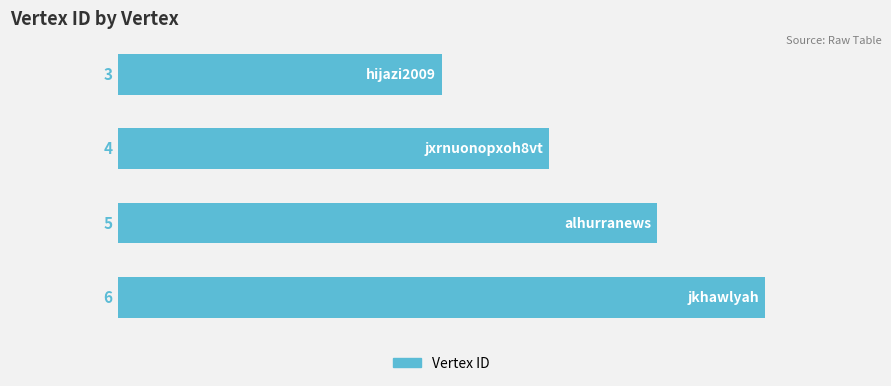

What is the smallest value displayed?

3